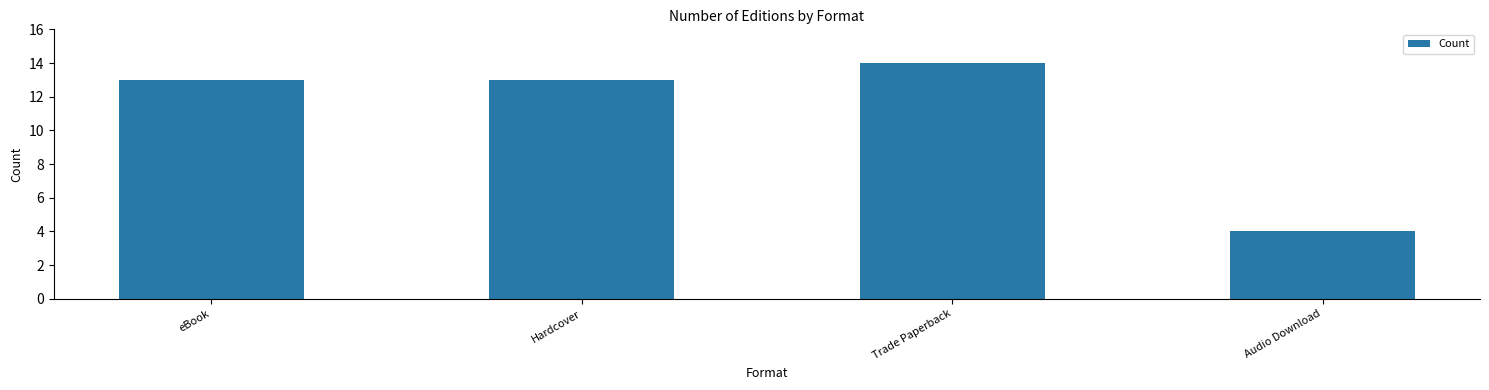

Reading left to right, what are all the values shown in this chart?

13	13	14	4